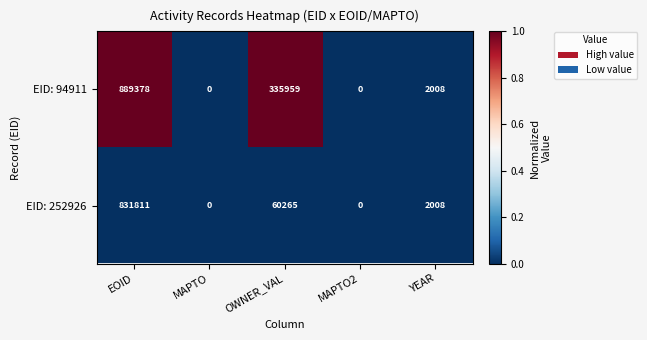

Reading left to right, transcribe all the data shown in this chart.

EID: 94911: EOID=889378	MAPTO=0	OWNER_VAL=335959	MAPTO2=0	YEAR=2008
EID: 252926: EOID=831811	MAPTO=0	OWNER_VAL=60265	MAPTO2=0	YEAR=2008